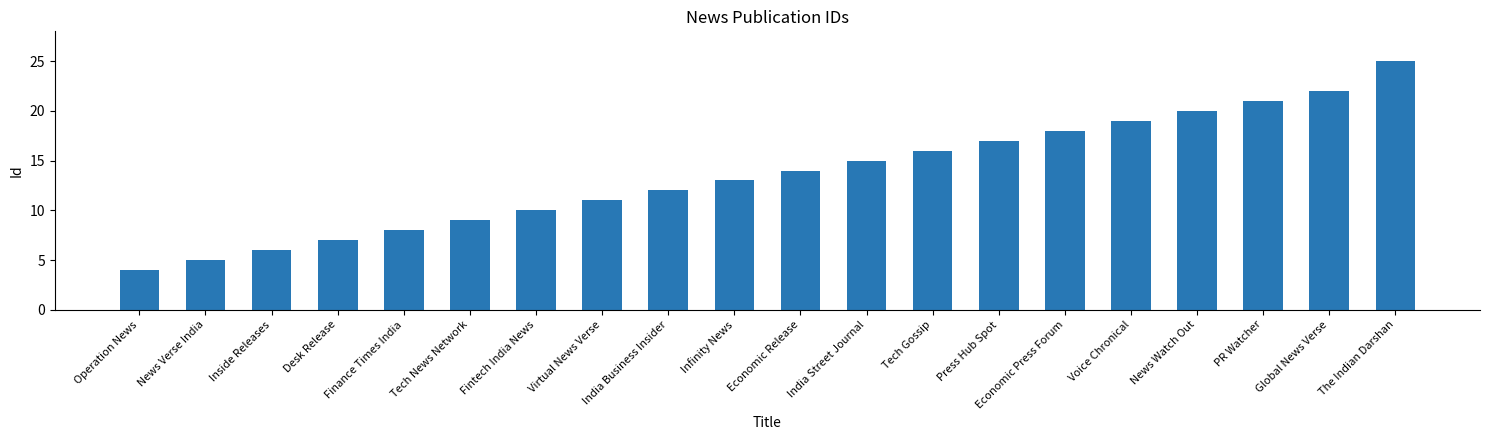

What position from the right is News Watch Out?

4